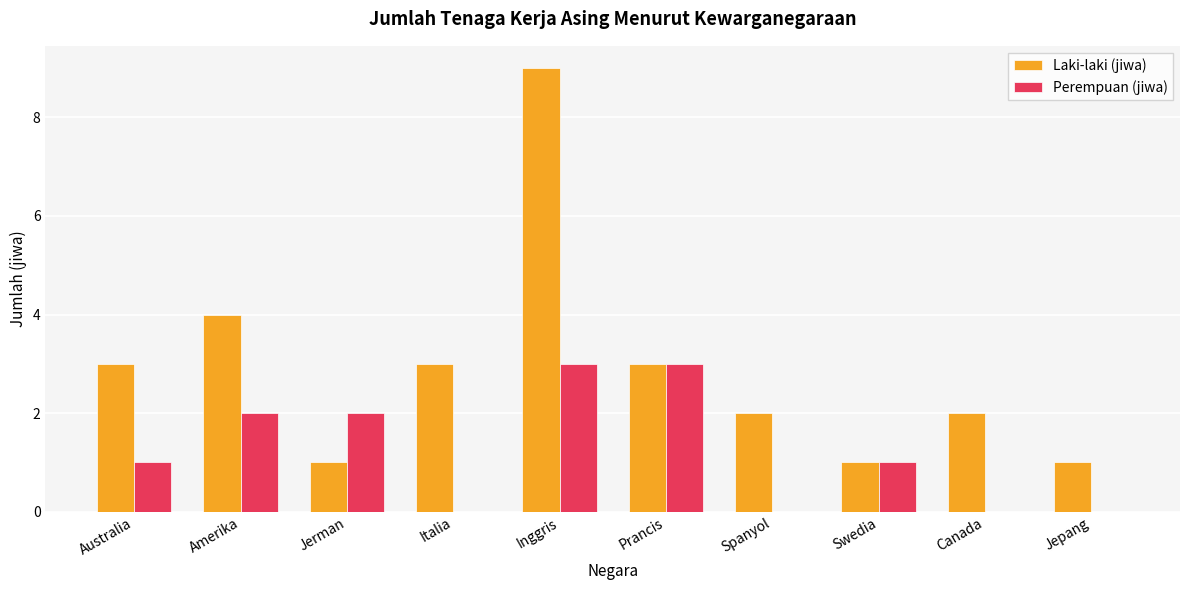

Which series has the largest range (max minus min)?

Laki-laki (jiwa)